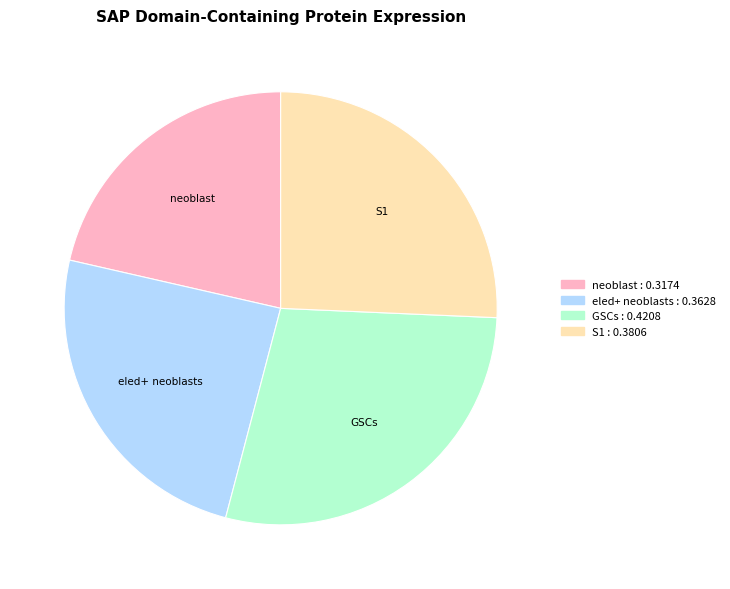

Rank the categories by value from highest to lowest.

GSCs, S1, eled+ neoblasts, neoblast